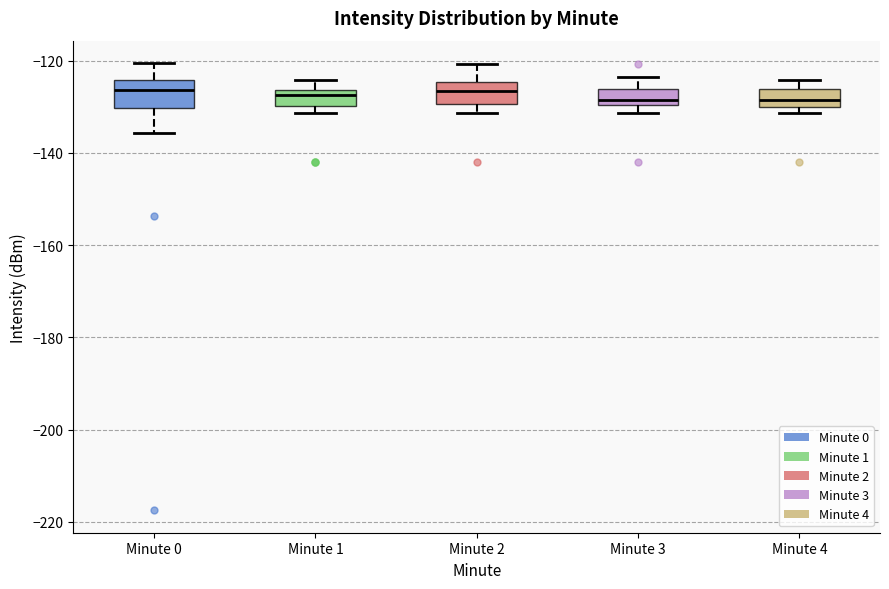

Reading left to right, transcribe this box plot: for each box, give where its median line is, the range the box spans, and where its two whiskers end, as read against the y-axis. The values are not printed on the chart, so give them approximately, as read against the axis.

Minute 0: median -126, box -130 to -124, whiskers -136 to -120
Minute 1: median -128, box -130 to -126, whiskers -132 to -124
Minute 2: median -126, box -130 to -124, whiskers -132 to -120
Minute 3: median -128, box -130 to -126, whiskers -132 to -124
Minute 4: median -128, box -130 to -126, whiskers -132 to -124